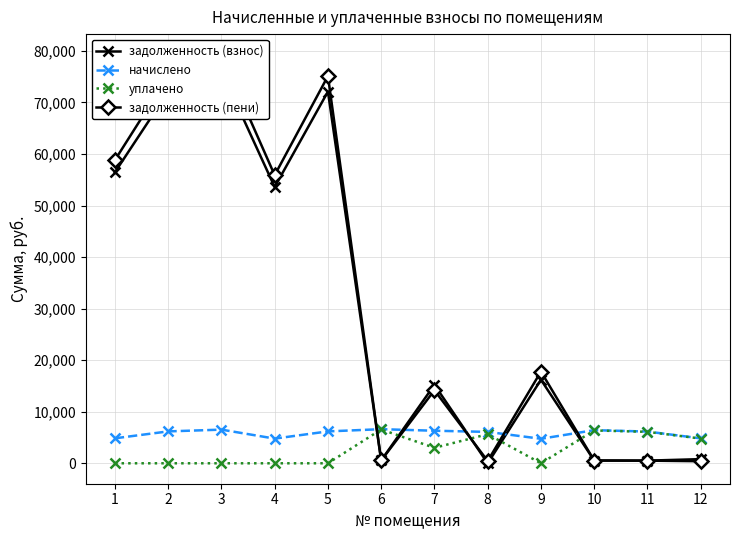

Reading left to right, transcribe all the data shown in this chart.

задолженность (взнос): 1=56455.1	2=72106.0	3=76111.9	4=53592.6	5=72106.0	6=551.5	7=15219.7	8=0.0	9=16208.5	10=535.5	11=512.8	12=805.9
начислено: 1=4843.2	2=6185.8	3=6529.4	4=4787.2	5=6185.8	6=6617.4	7=6313.7	8=6089.9	9=4755.2	10=6425.5	11=6153.8	12=4835.2
уплачено: 1=0.0	2=0.0	3=0.0	4=0.0	5=0.0	6=6561.1	7=3000.0	8=5644.4	9=0.0	10=6370.9	11=6101.5	12=4794.0
задолженность (пени): 1=58813.8	2=75118.5	3=79291.8	4=55887.4	5=75118.5	6=551.5	7=14166.0	8=445.4	9=17784.6	10=535.5	11=512.8	12=402.9